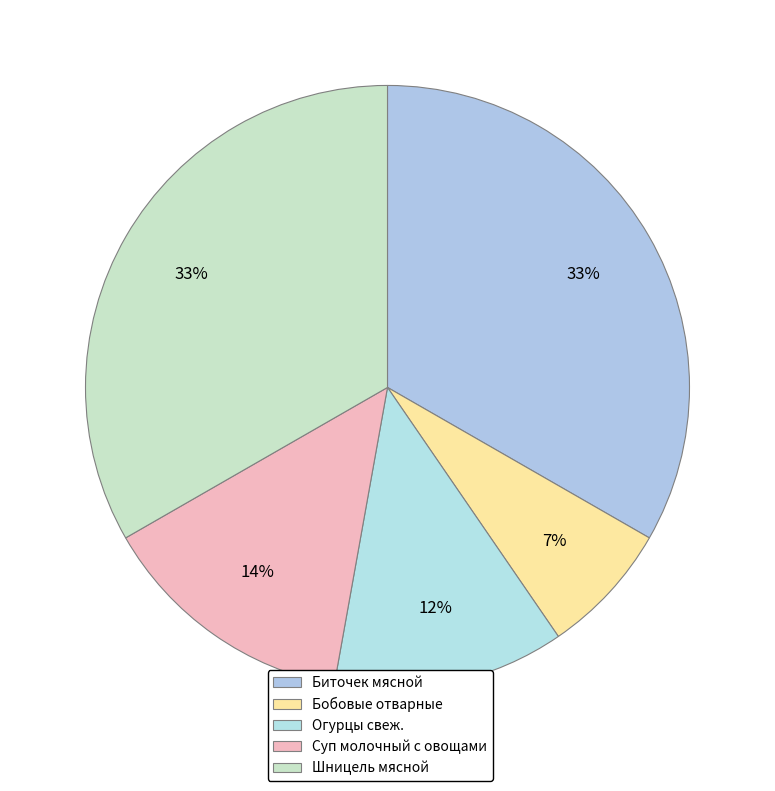

Count the number of slices in the pie.

5